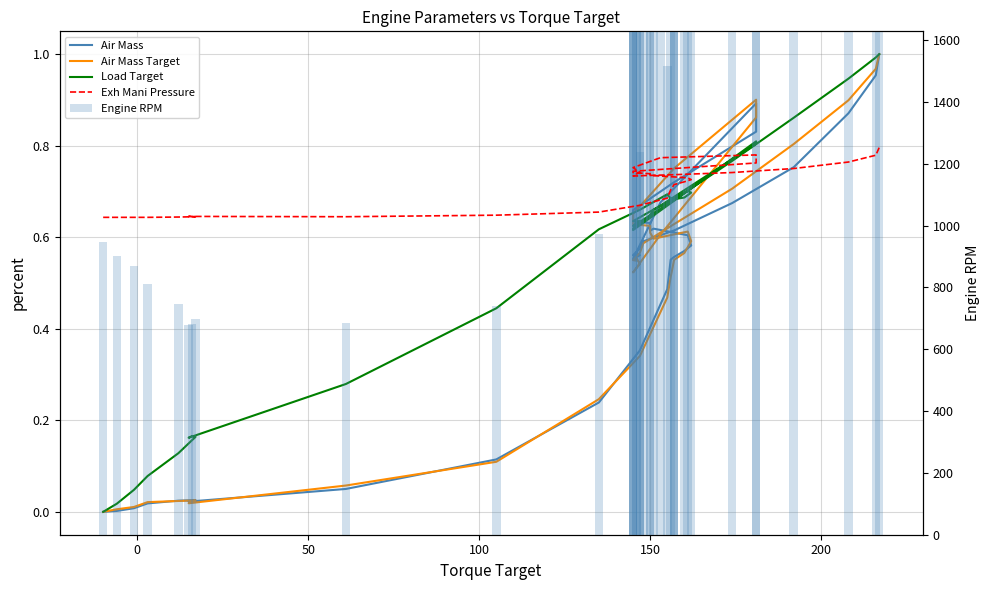

Does the chart contain stacked bars?

No